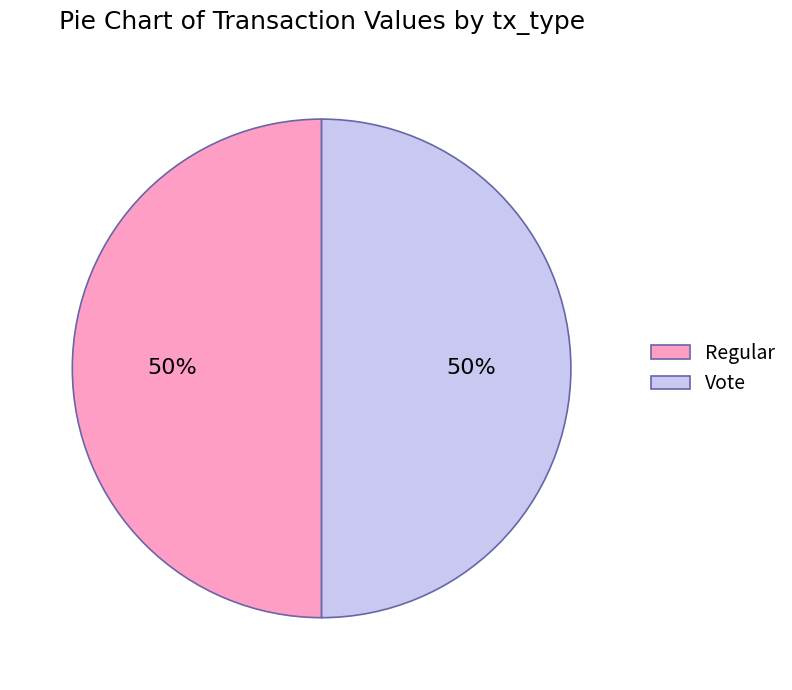

Do Vote and Regular together represent more than half of the pie?

Yes